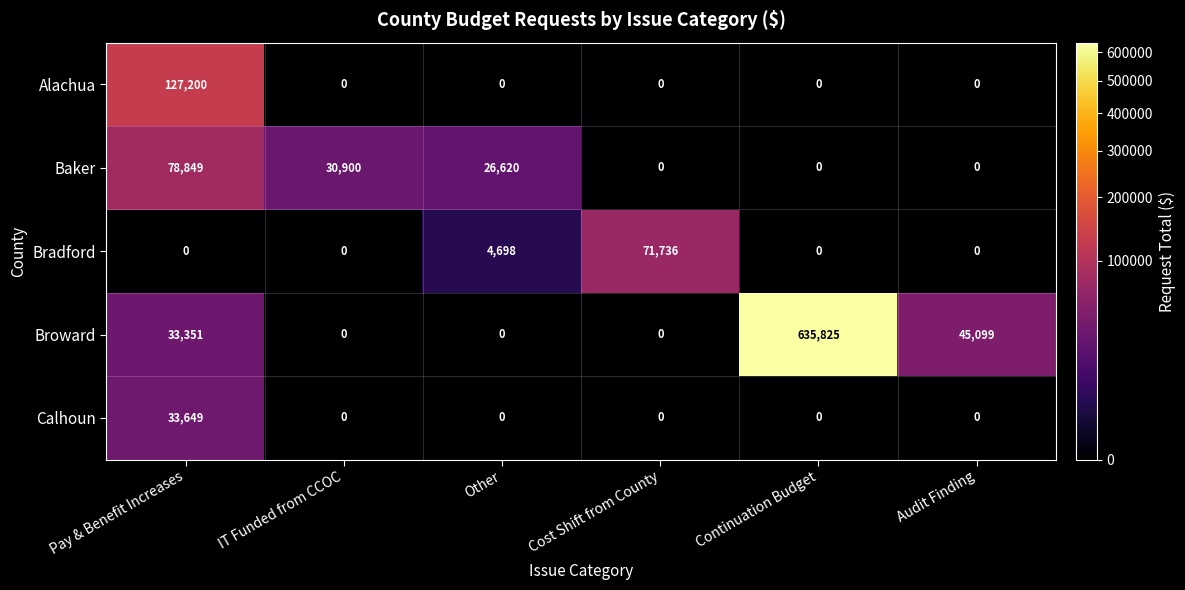

What is the total value across all series at IT Funded from CCOC?

30900